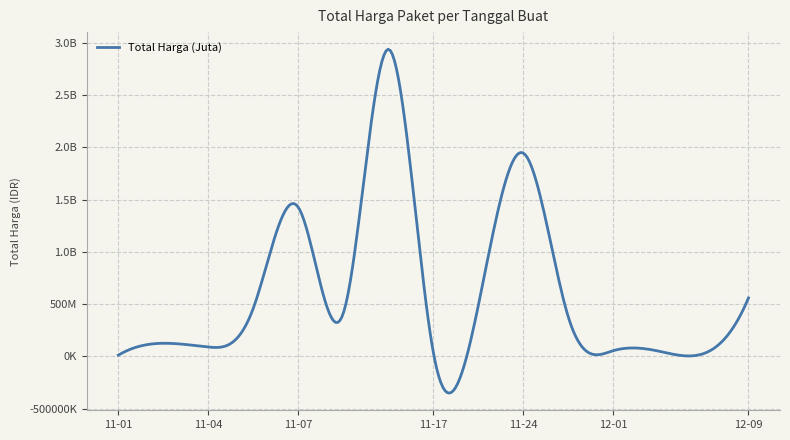

Does the chart display data point markers on the line(s)?

No